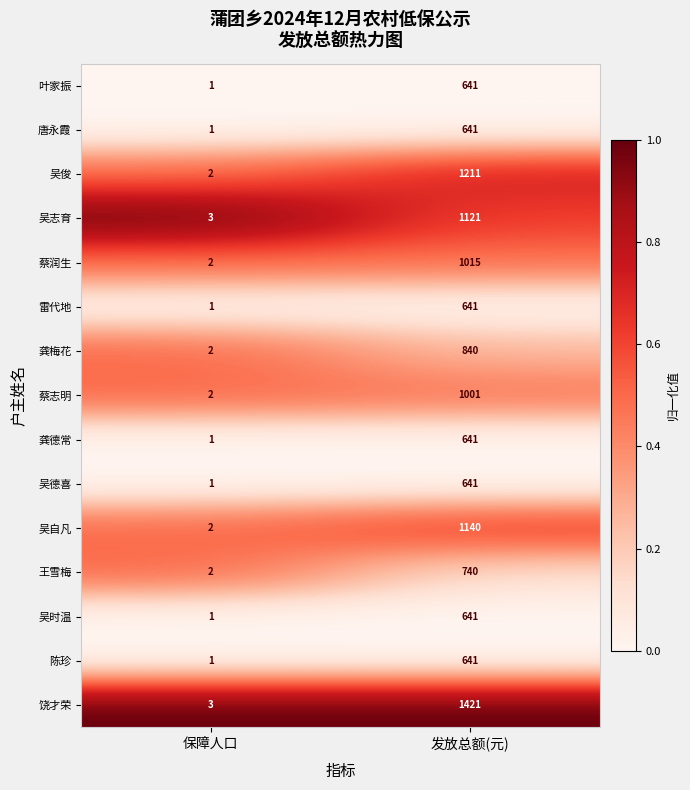

What is the total value across all series at 保障人口?

25